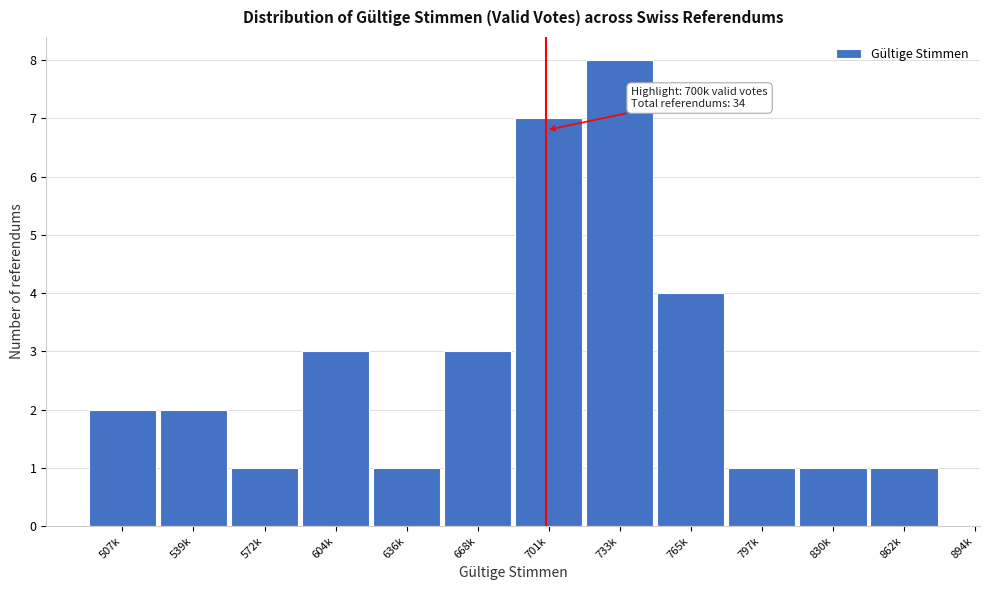

Reading left to right, transcribe all the data shown in this chart.

2	2	1	3	1	3	7	8	4	1	1	1